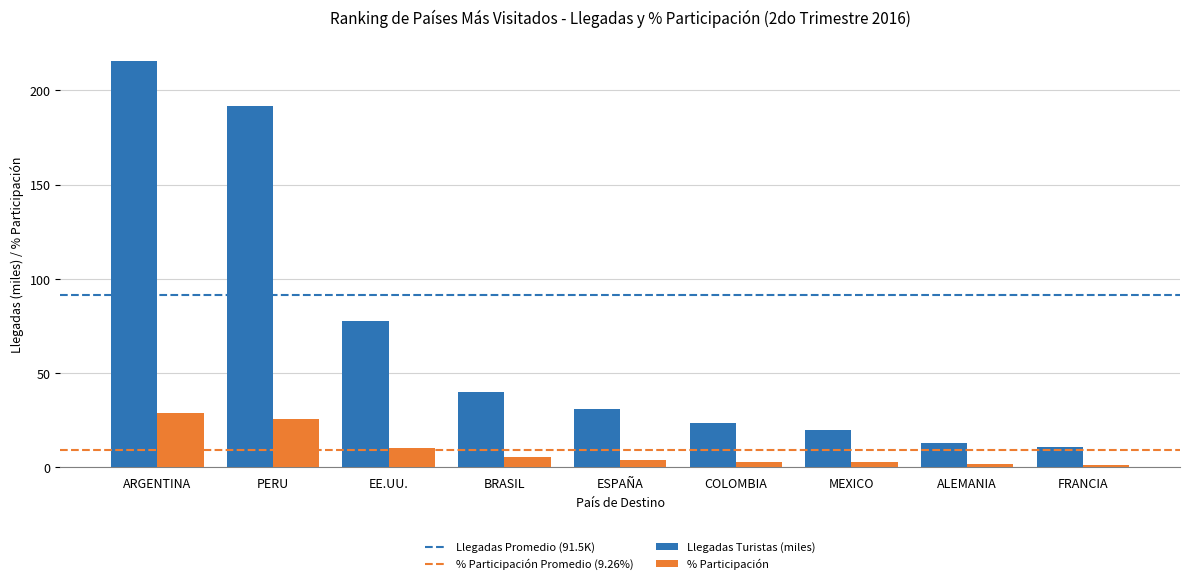

Is it true that Llegadas Turistas (miles) equals 288.3 at ARGENTINA?

False